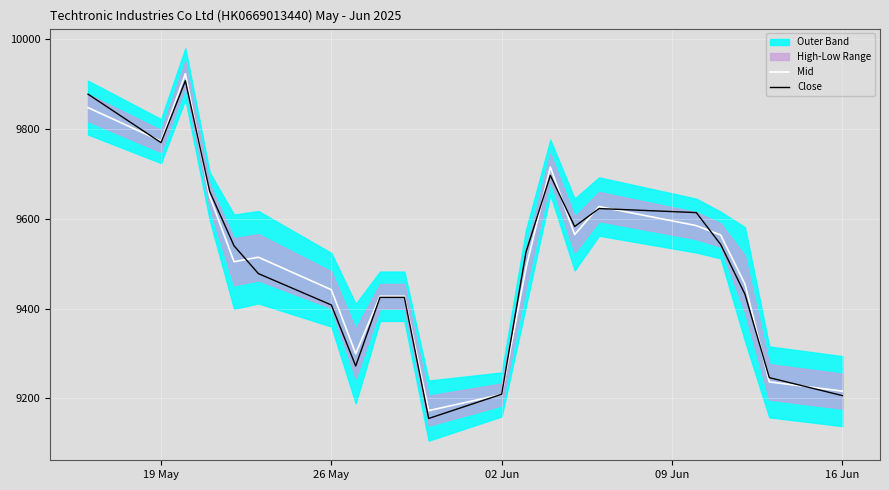

What is the lowest value of the Close series?

9155.0